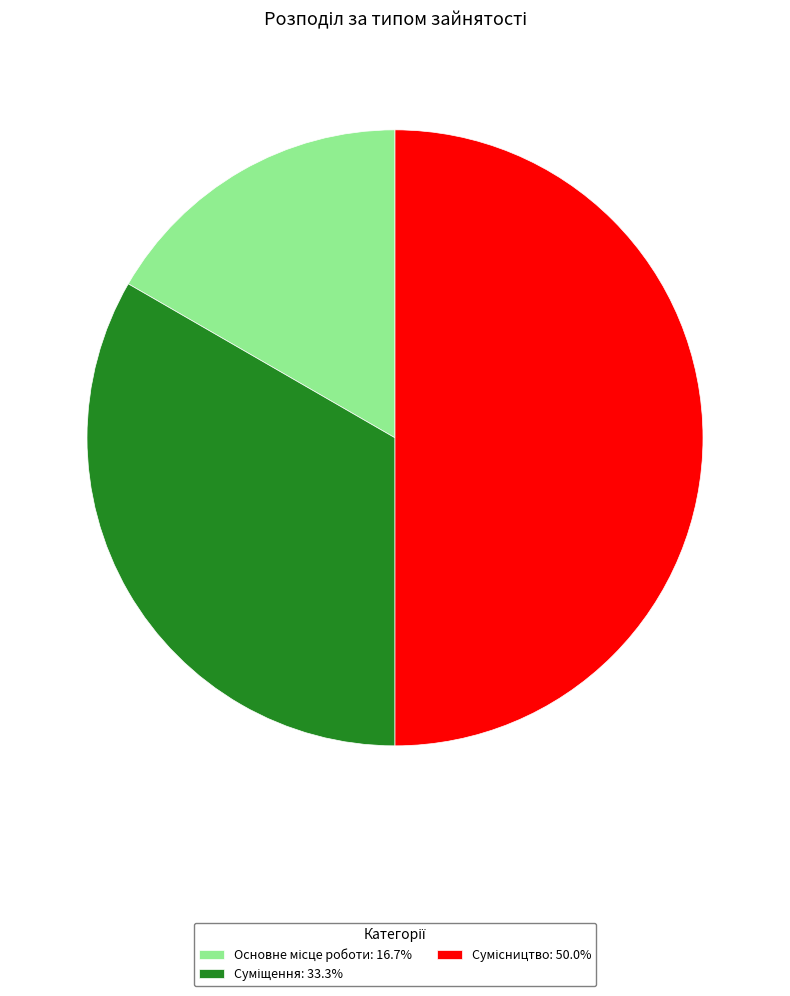

How many slices are in this pie chart?

3